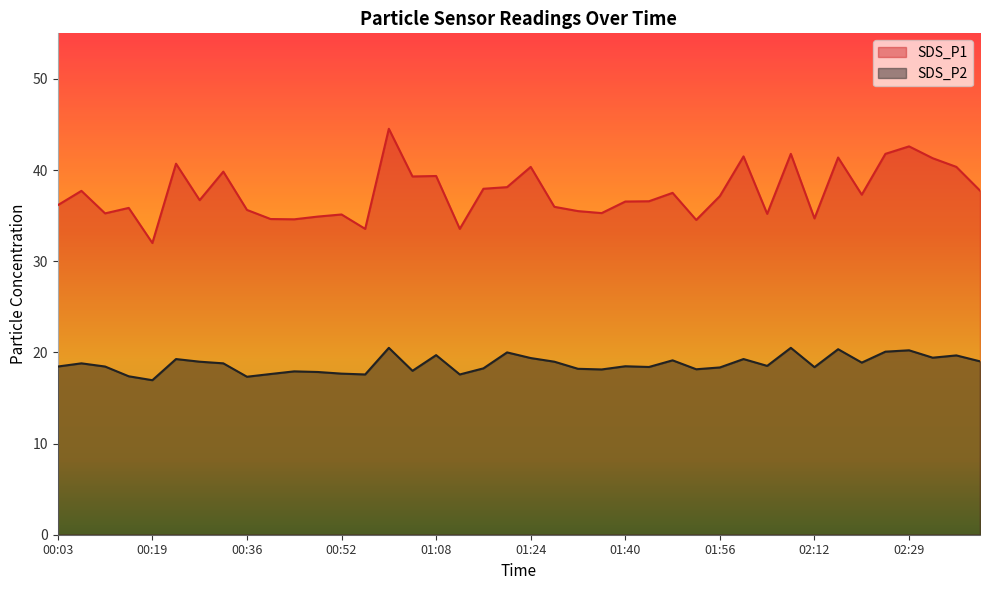

At which label does SDS_P1 first exceed 37?

00:07